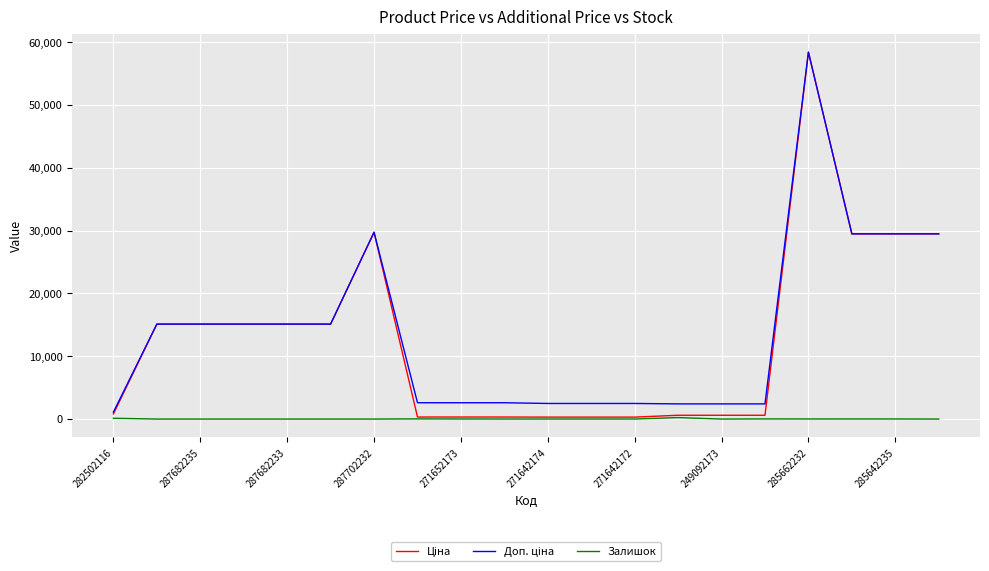

What is the maximum value shown in the chart?

58426.5